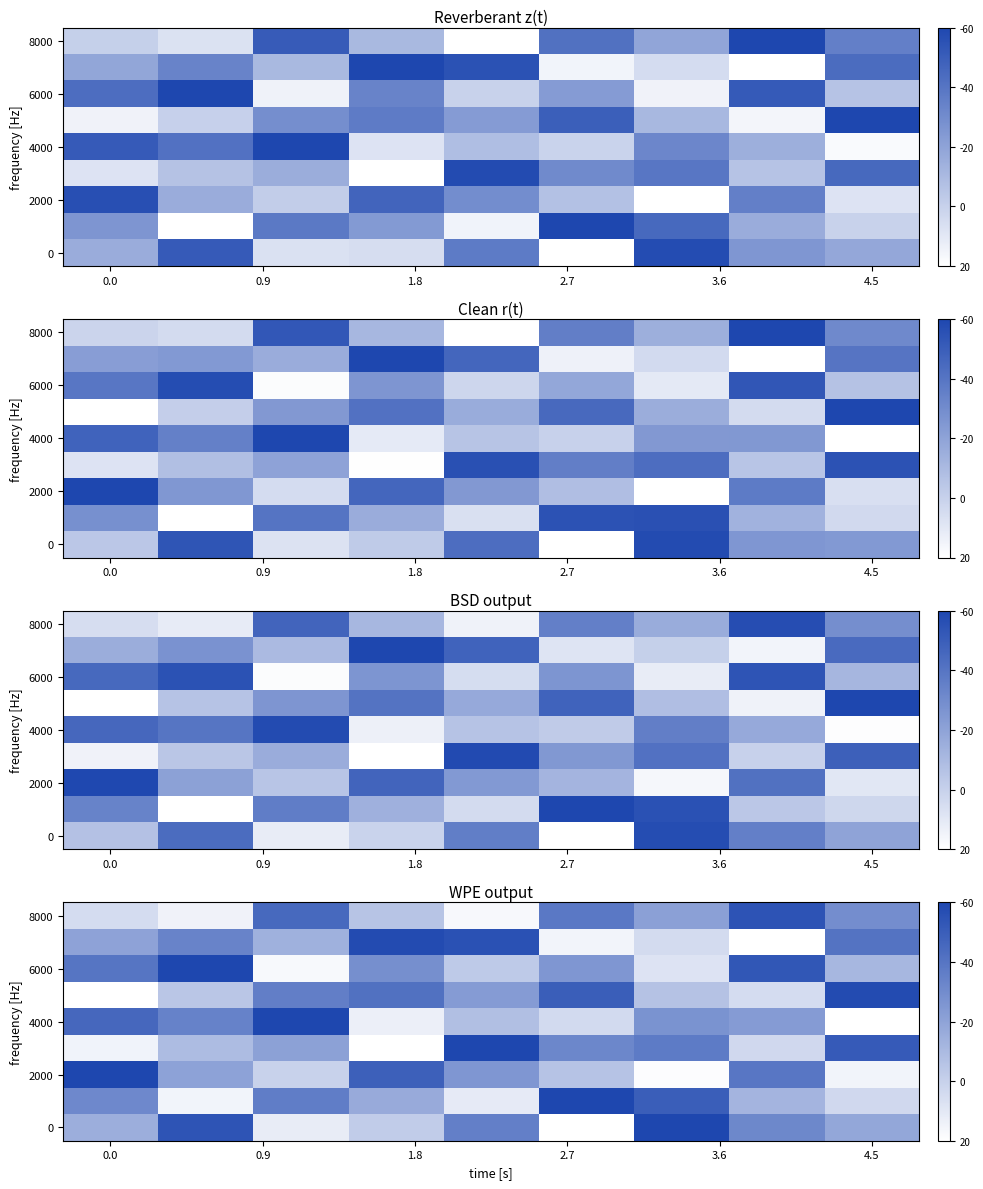

At how many categories does at least one series exceed 2?

9